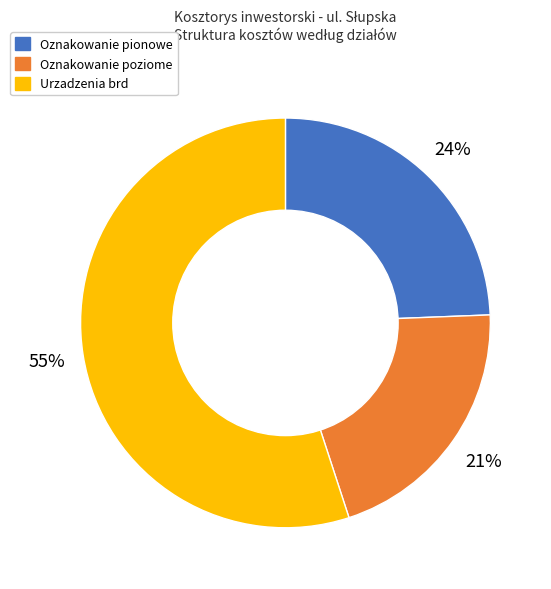

Which category has the smallest portion of the pie?

Oznakowanie poziome